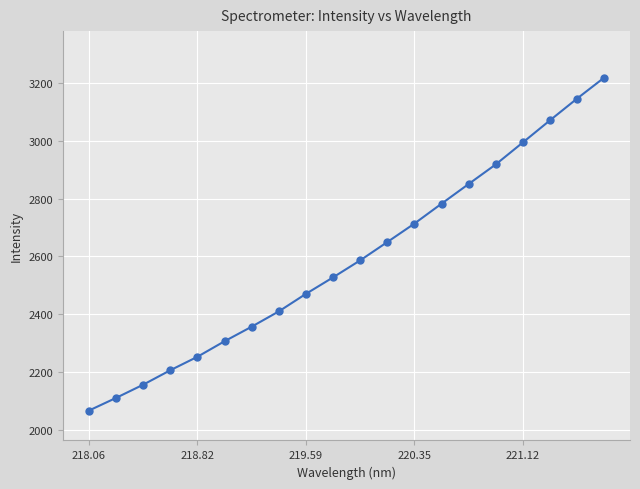

What is the sum of all values?

51786.4